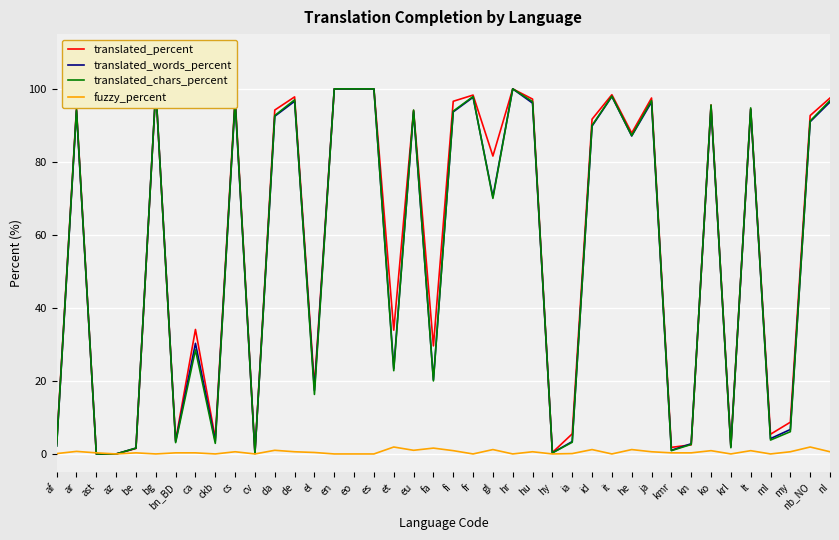

What is the average value of the fuzzy_percent series?

0.5